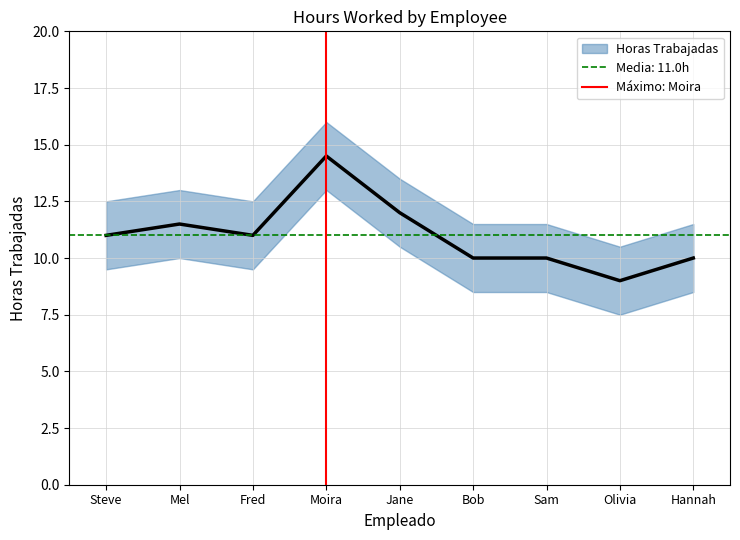

How many distinct data groups are displayed?

1